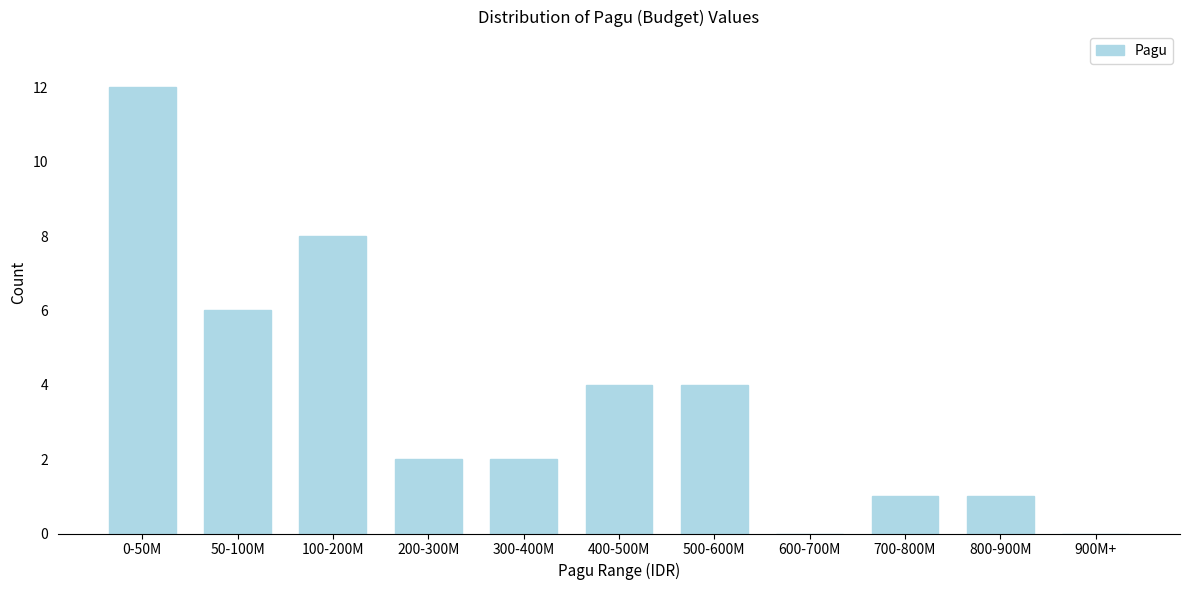

Reading left to right, list all the values displayed in this chart.

0-50M=12	50-100M=6	100-200M=8	200-300M=2	300-400M=2	400-500M=4	500-600M=4	600-700M=0	700-800M=1	800-900M=1	900M+=0